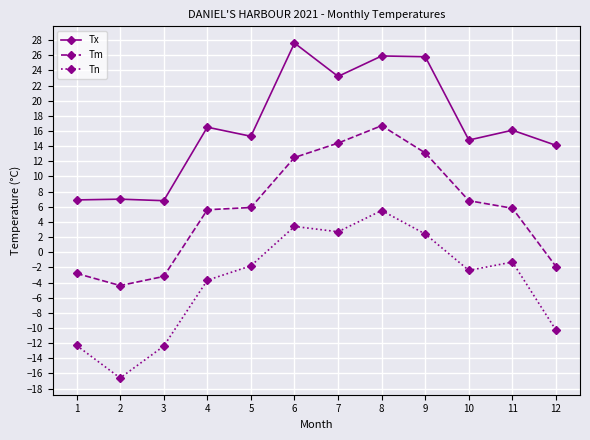

True or false: Tx and Tn intersect in this chart.

False